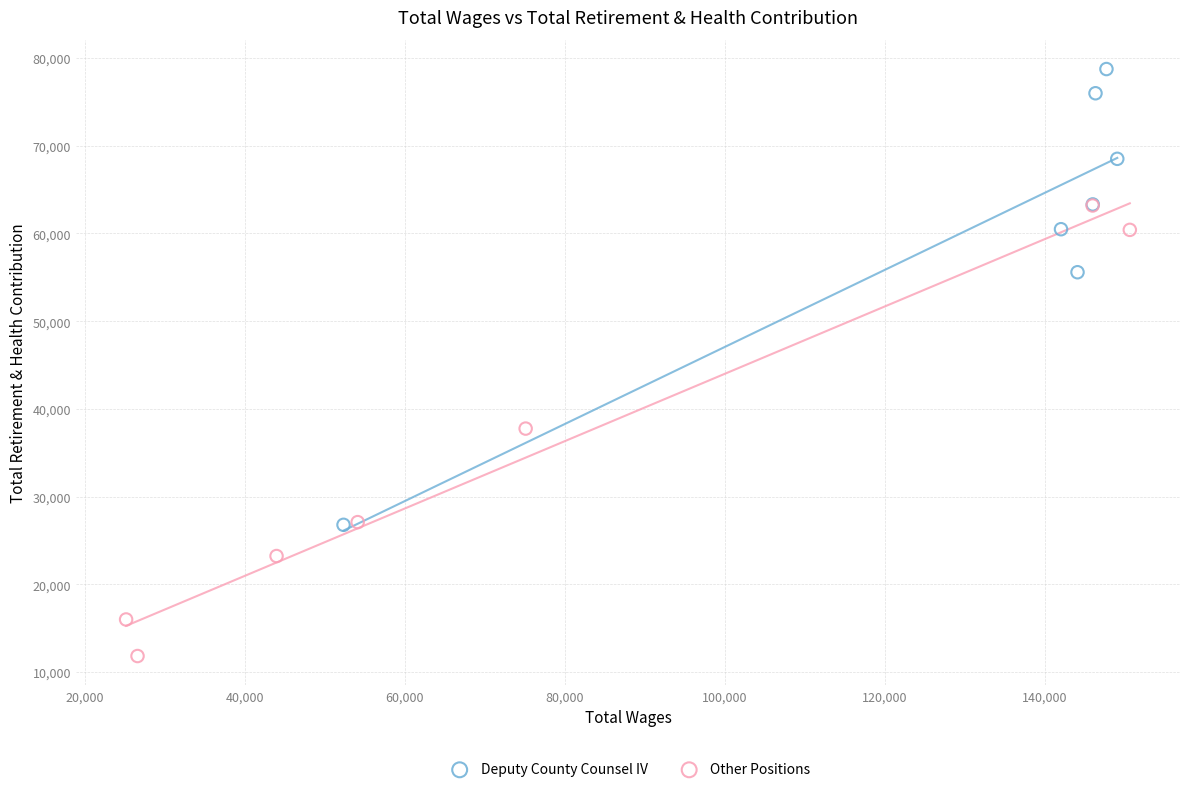

Which series contains the highest Y value?

Deputy County Counsel IV